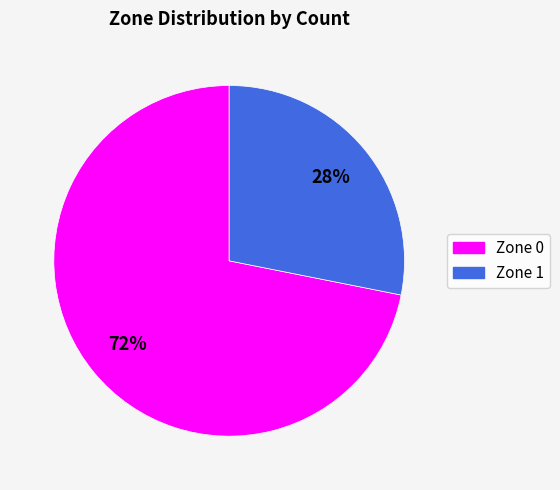

Count the number of slices in the pie.

2